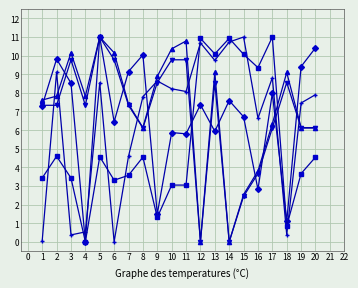

At which category is the sum across all series the highest?

5